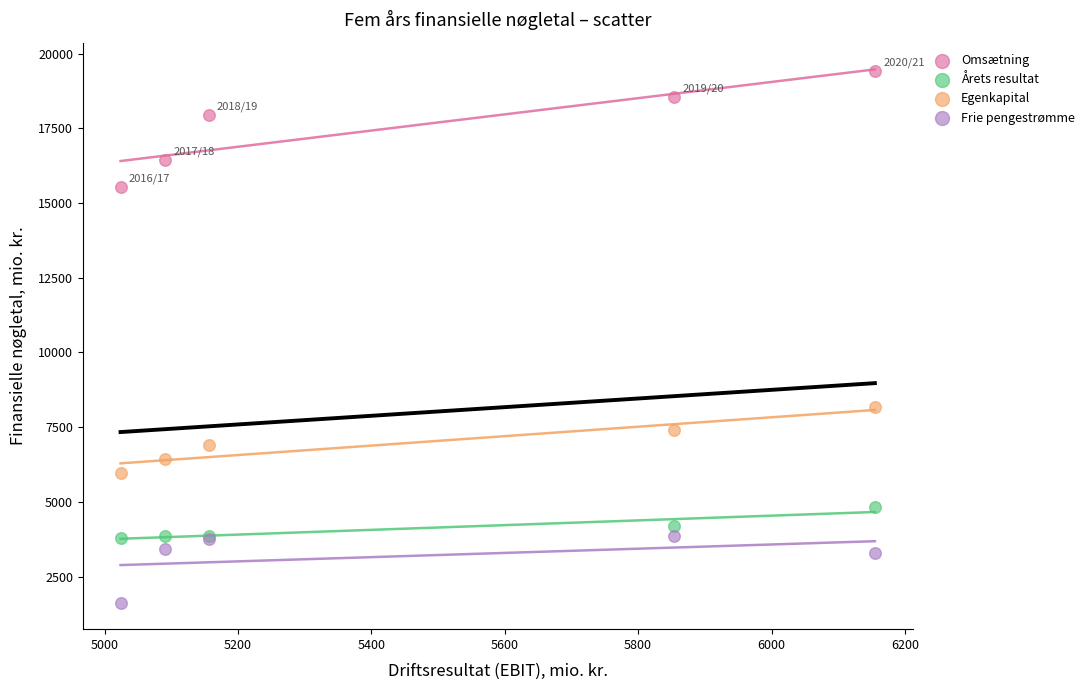

Which series has the widest spread of Y values?

Omsætning